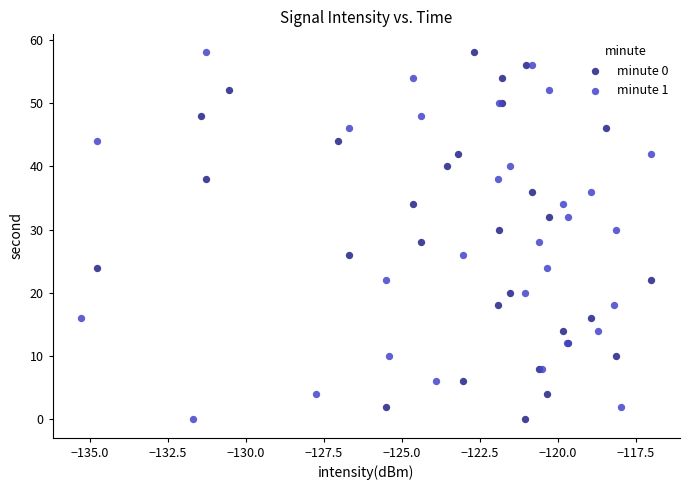

What are all the series names shown in the legend?

minute 0, minute 1